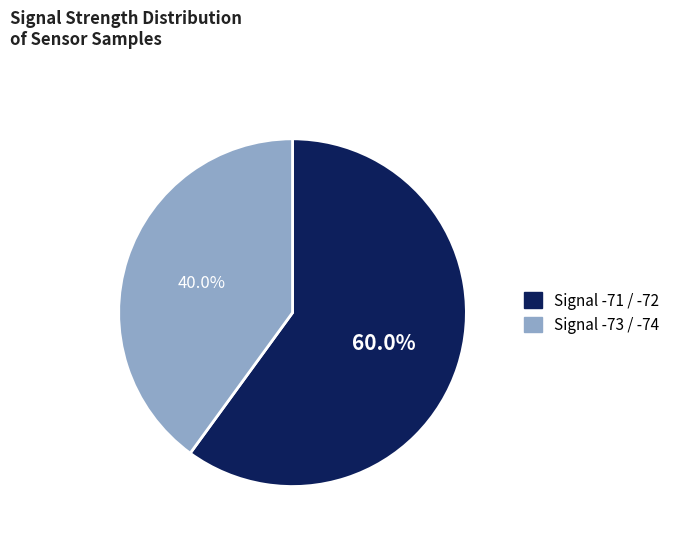

Is there a majority slice in this chart?

Yes